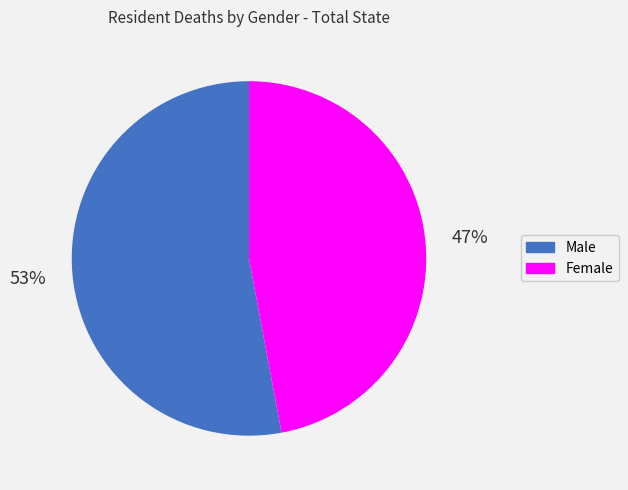

To the nearest percent, what portion does Female represent?

47%